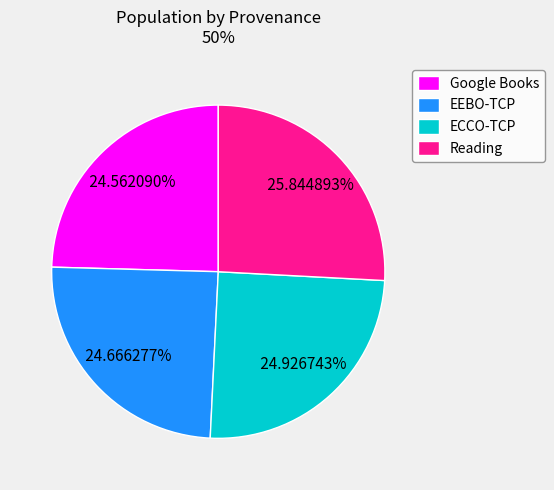

Do EEBO-TCP and Google Books together represent more than half of the pie?

No